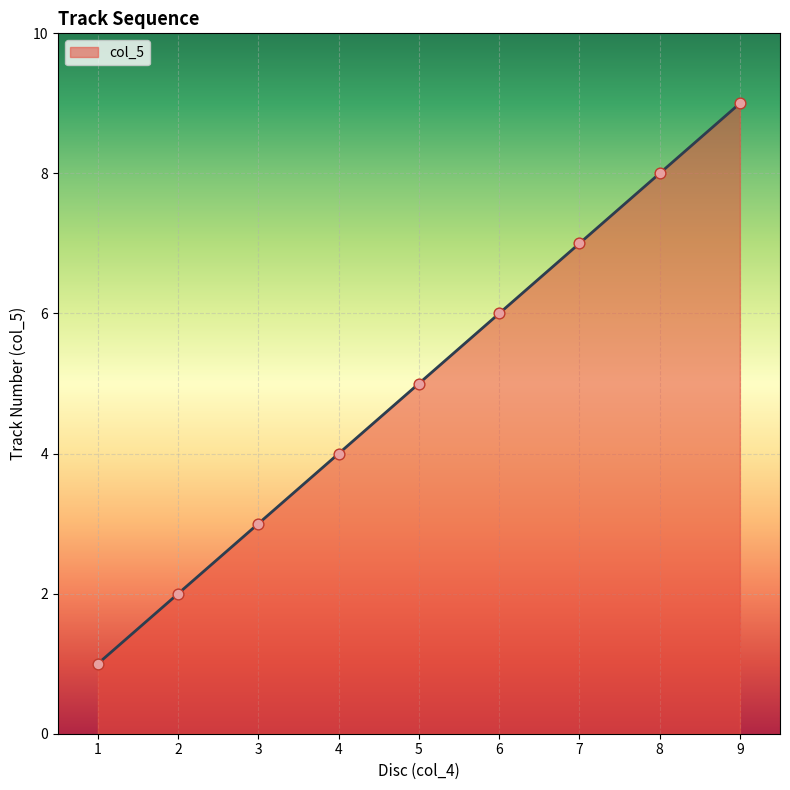

What is the ratio of the value at 5 to the value at 6?

0.8